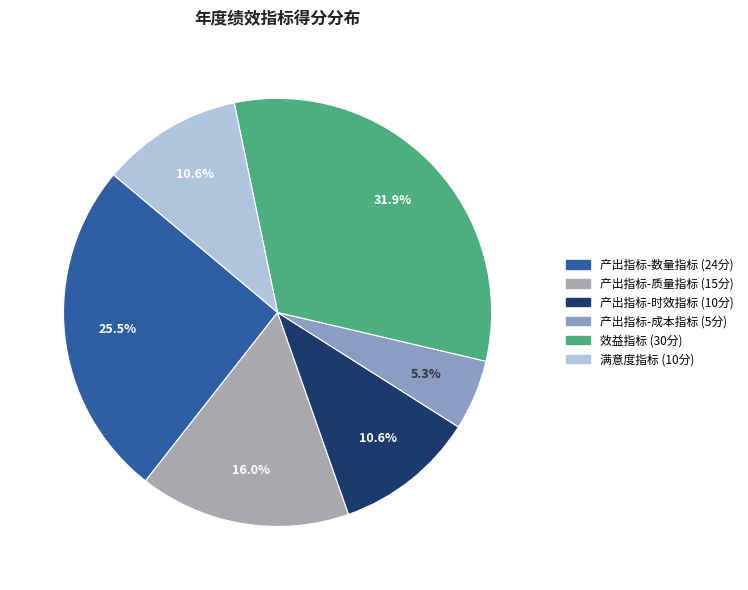

How much of the chart is everything except 产出指标-成本指标?

94.7%